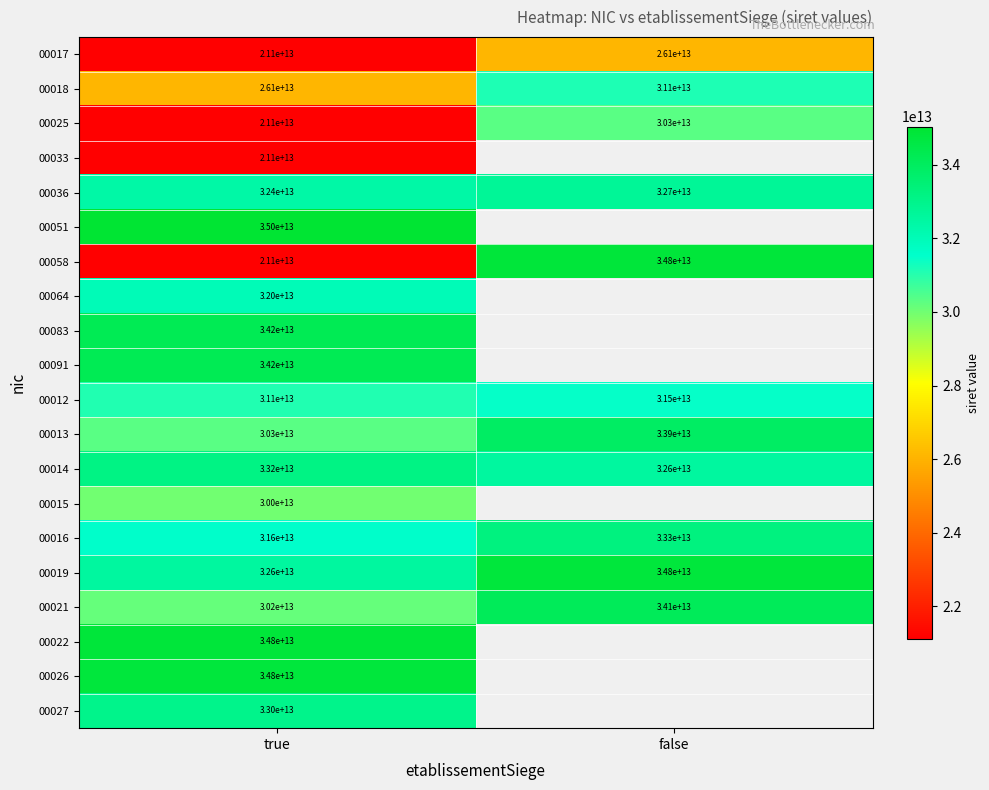

Which label corresponds to the smallest value in the chart?

true